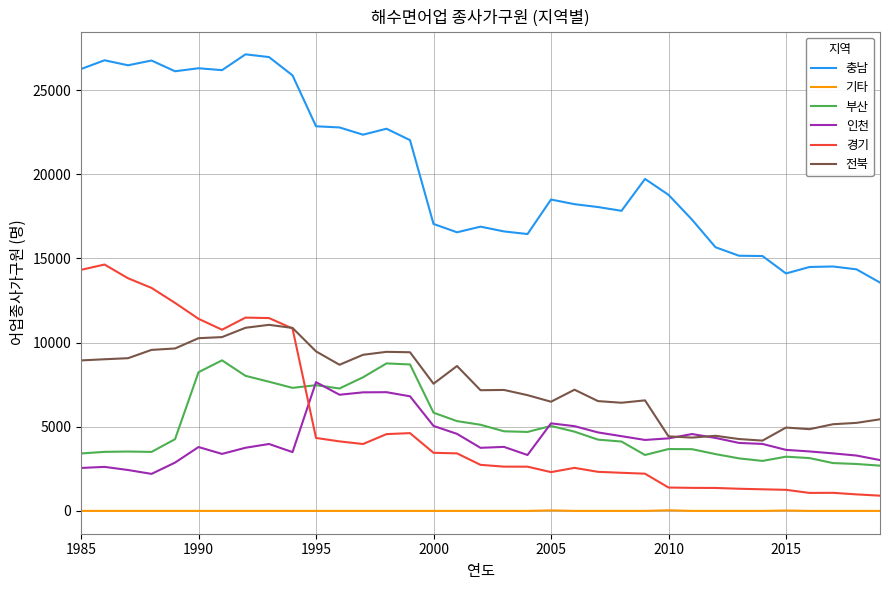

What are all the series names shown in the legend?

충남, 기타, 부산, 인천, 경기, 전북